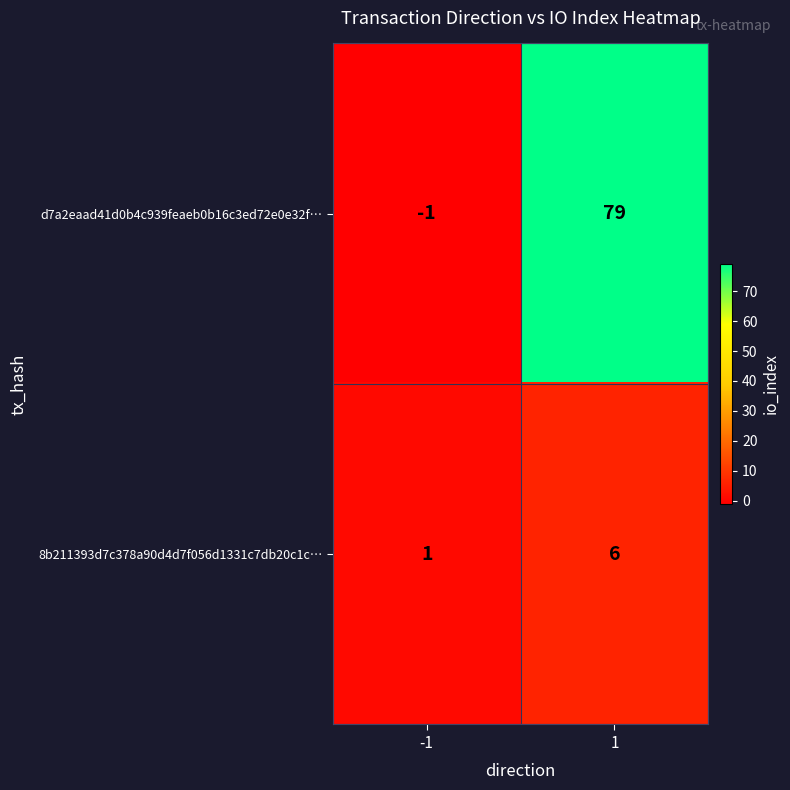

How many values in d7a2eaad41d0b4c939feaeb0b16c3ed72e0e32f… are below zero?

1